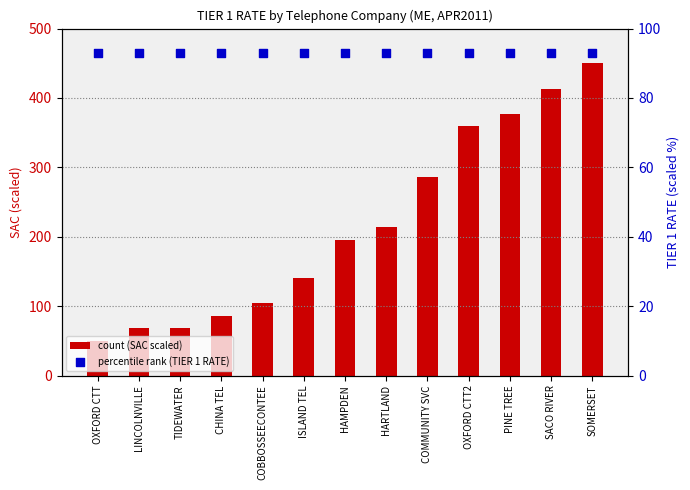

Which series contains the highest Y value?

count (SAC scaled)